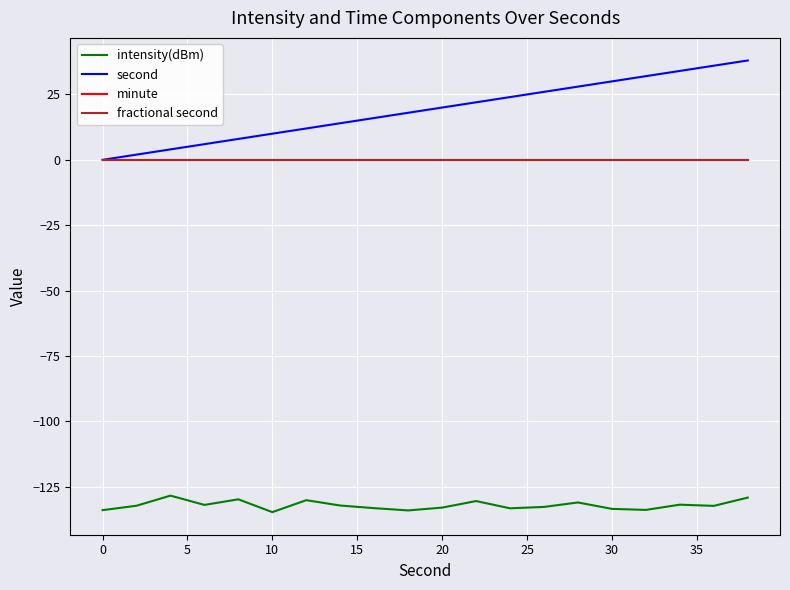

How many lines are shown in the chart?

4